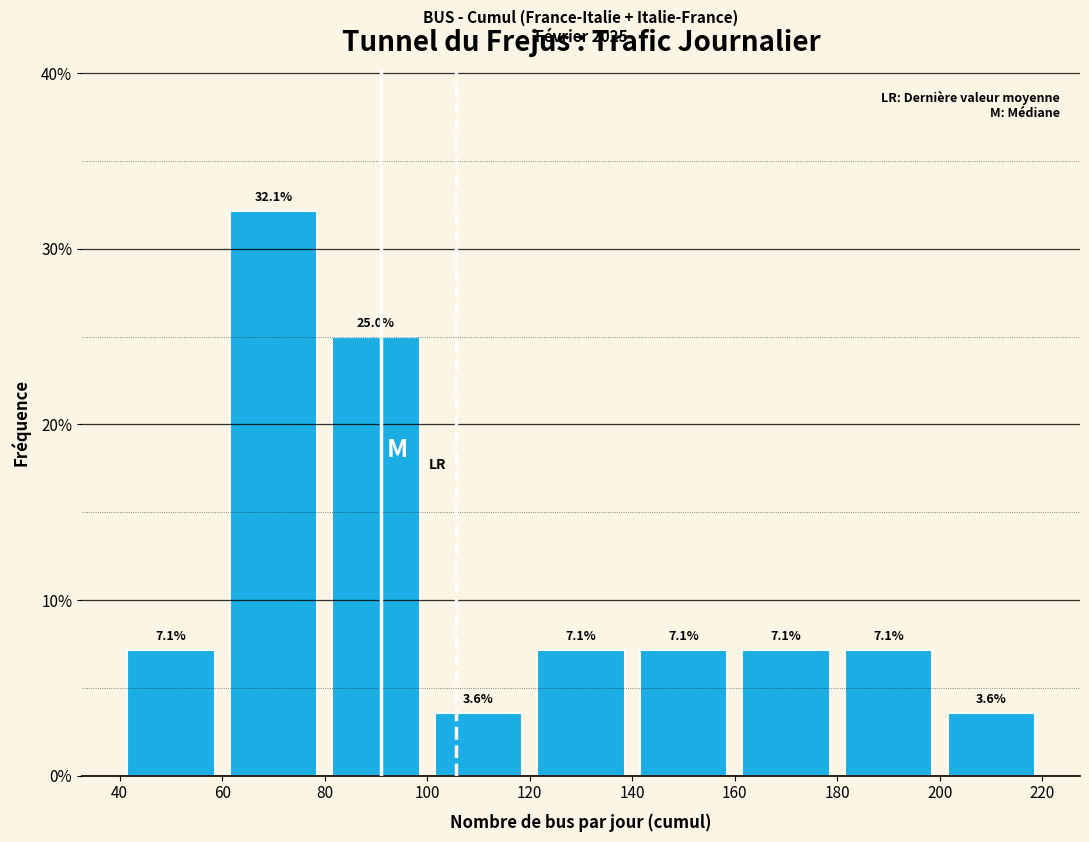

Over which range of the x-axis is the bar tallest?

60 to 80